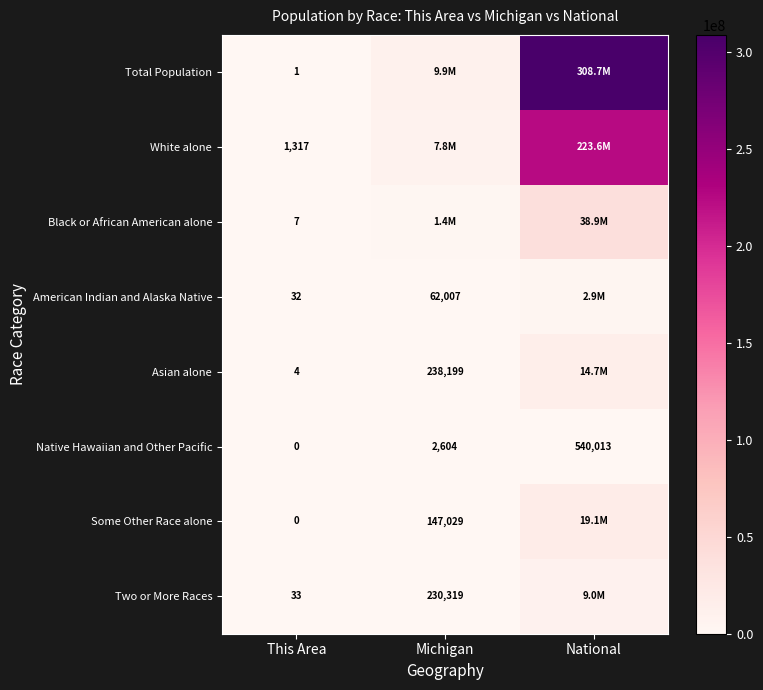

What is the approximate value of Native Hawaiian and Other Pacific at National, to the nearest 100?

540000